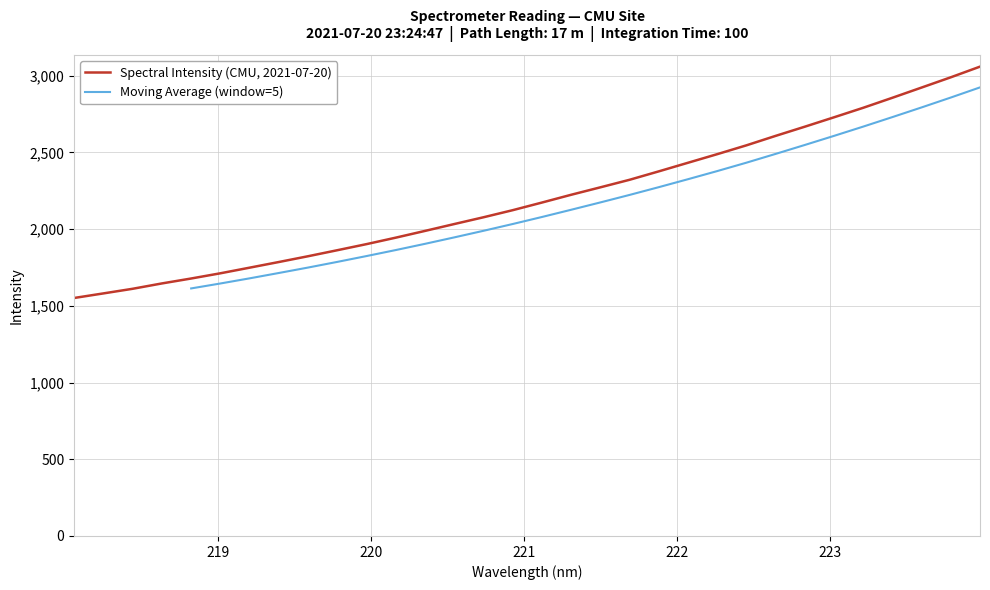

Is this an area chart (filled region under the line)?

No